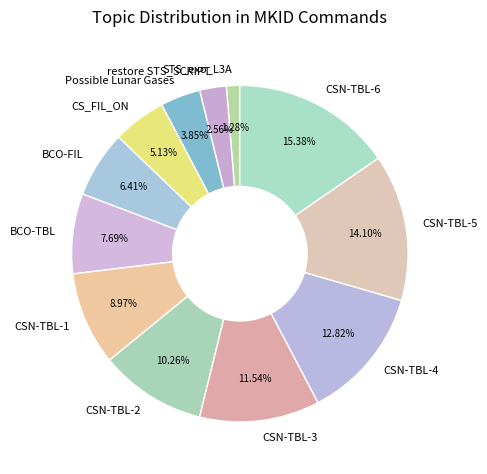

What percentage is the CSN-TBL-2 slice, to the nearest percent?

10%